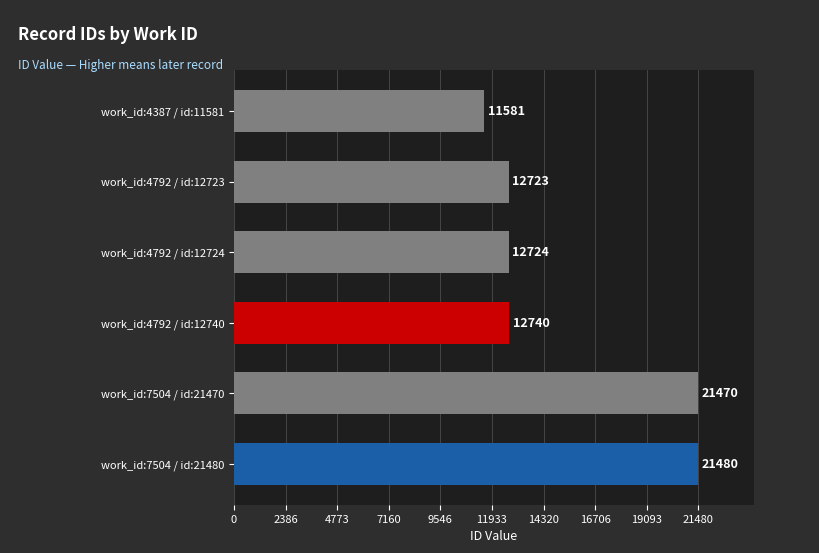

Reading bottom to top, what are all the values shown in this chart?

work_id:7504 / id:21480=21480	work_id:7504 / id:21470=21470	work_id:4792 / id:12740=12740	work_id:4792 / id:12724=12724	work_id:4792 / id:12723=12723	work_id:4387 / id:11581=11581